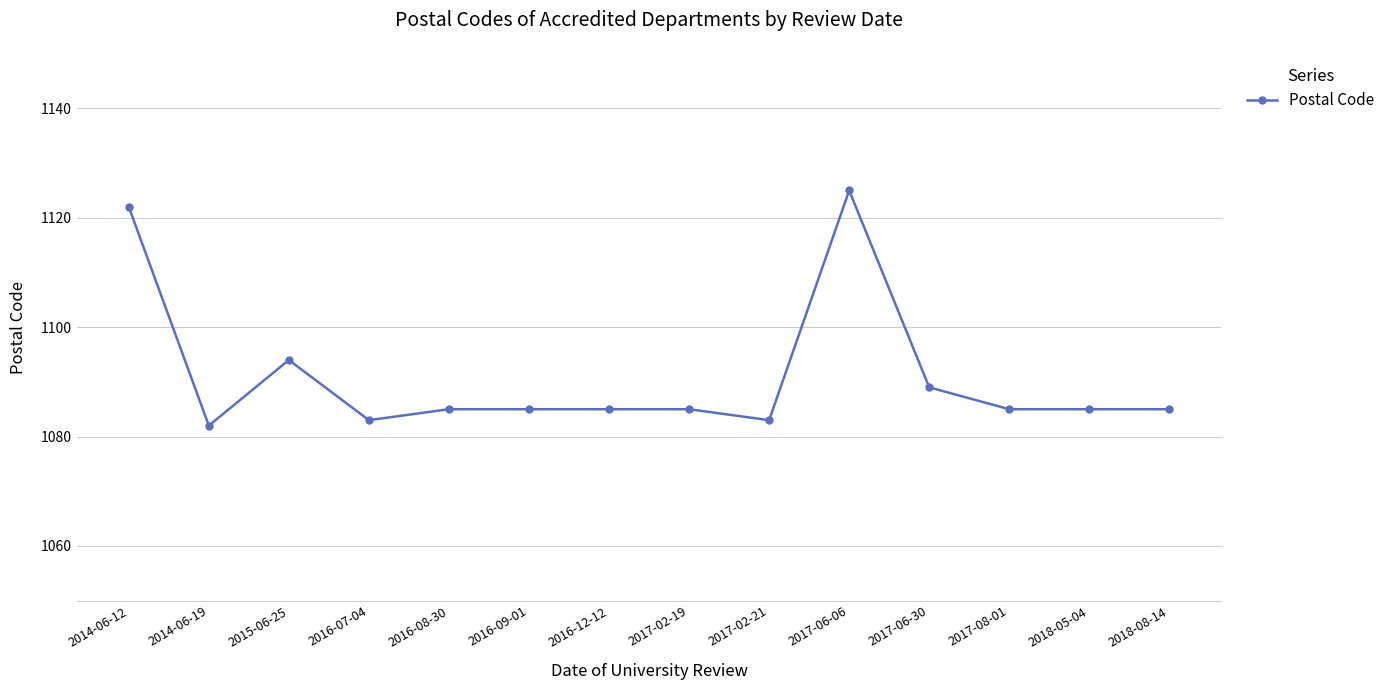

What position from the right is 2015-06-25?

12